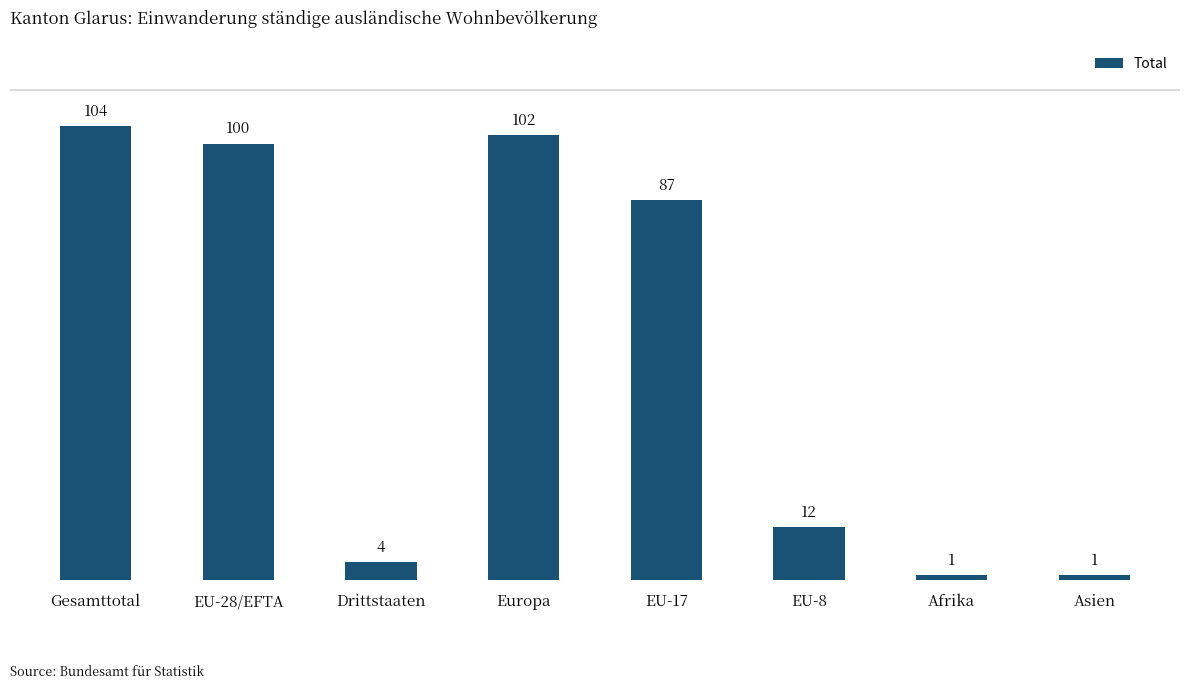

What is the maximum value shown in the chart?

104